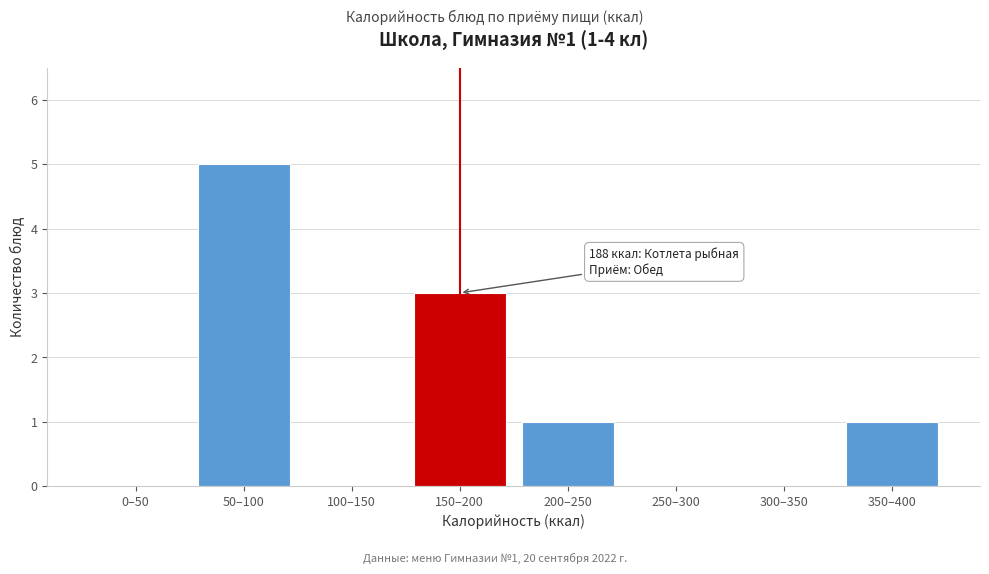

Reading left to right, list all the values displayed in this chart.

0–50=0	50–100=5	100–150=0	150–200=3	200–250=1	250–300=0	300–350=0	350–400=1